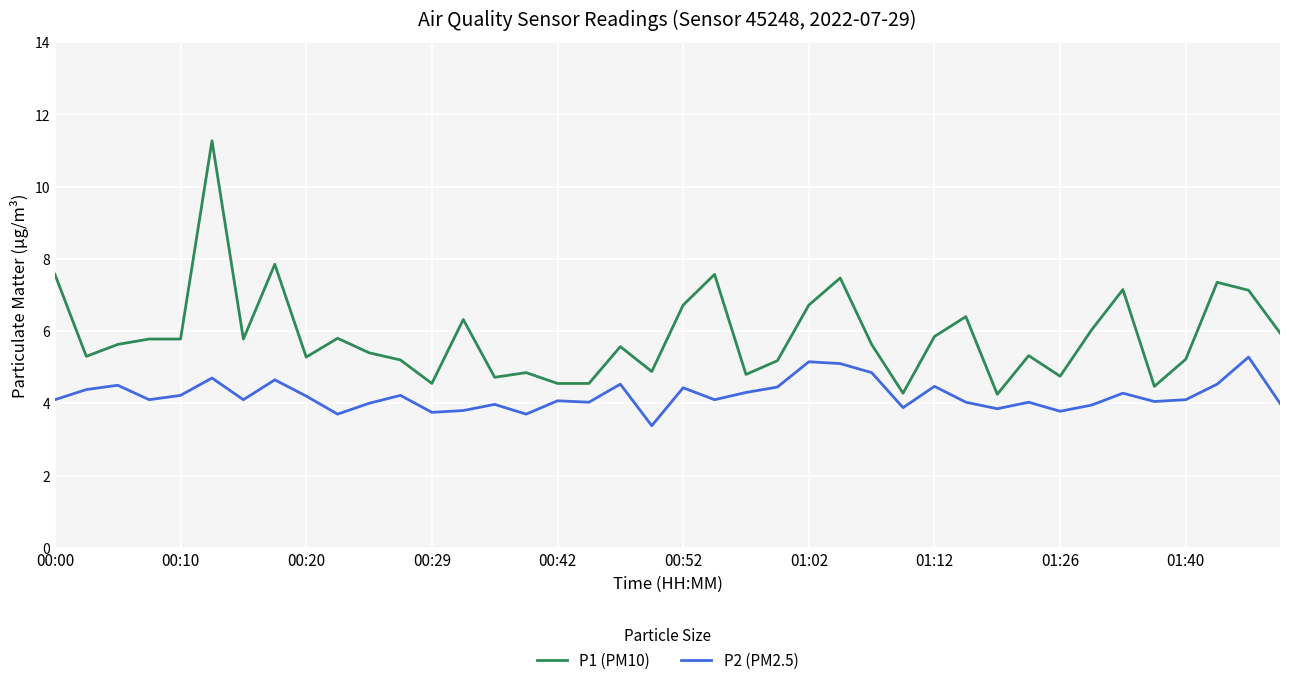

What is the minimum value for P2 (PM2.5)?

3.4